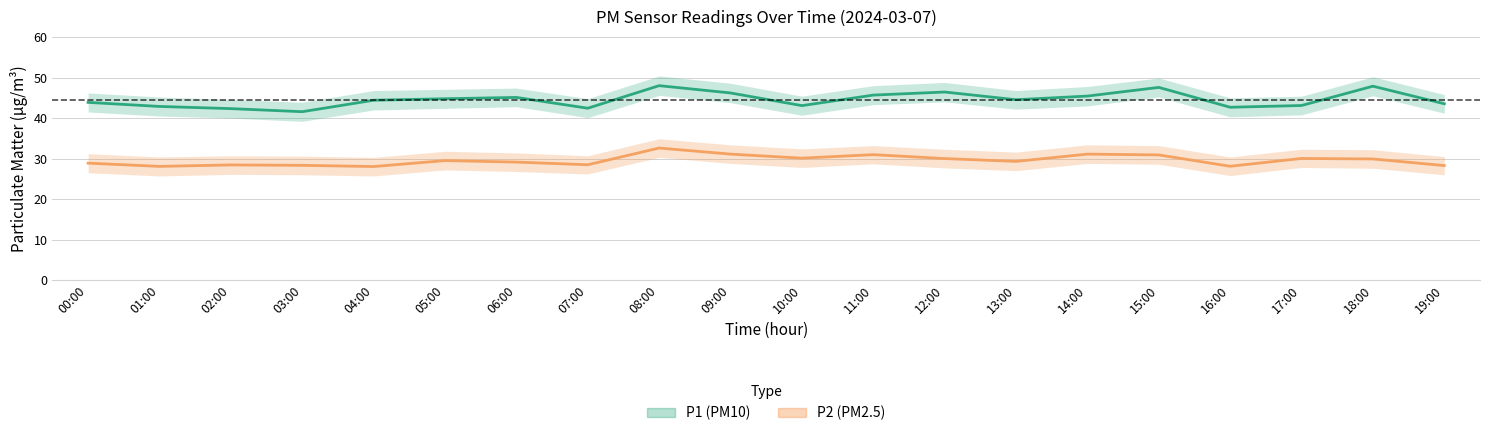

True or false: P2 (PM2.5) and P1 (PM10) cross at least once.

False